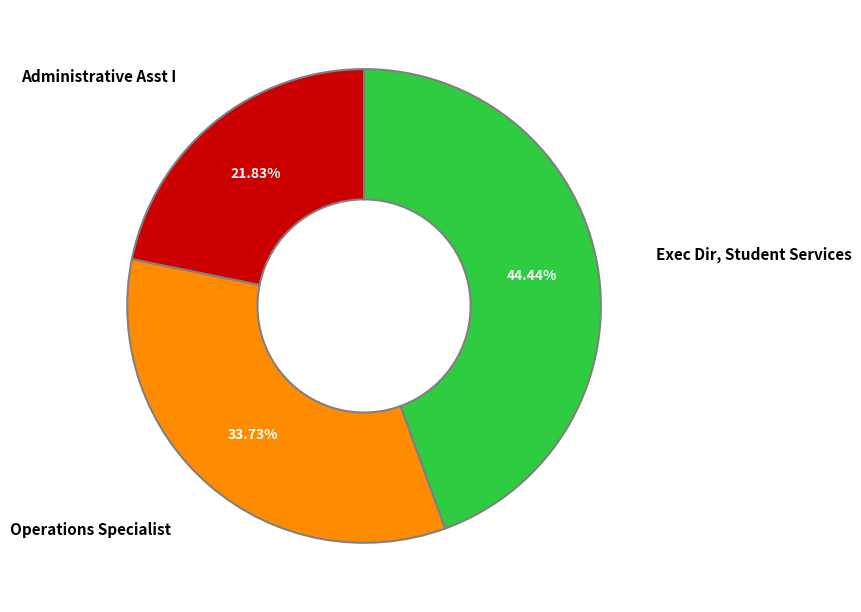

To the nearest percent, what is the combined percentage of Operations Specialist and Administrative Asst I?

56%